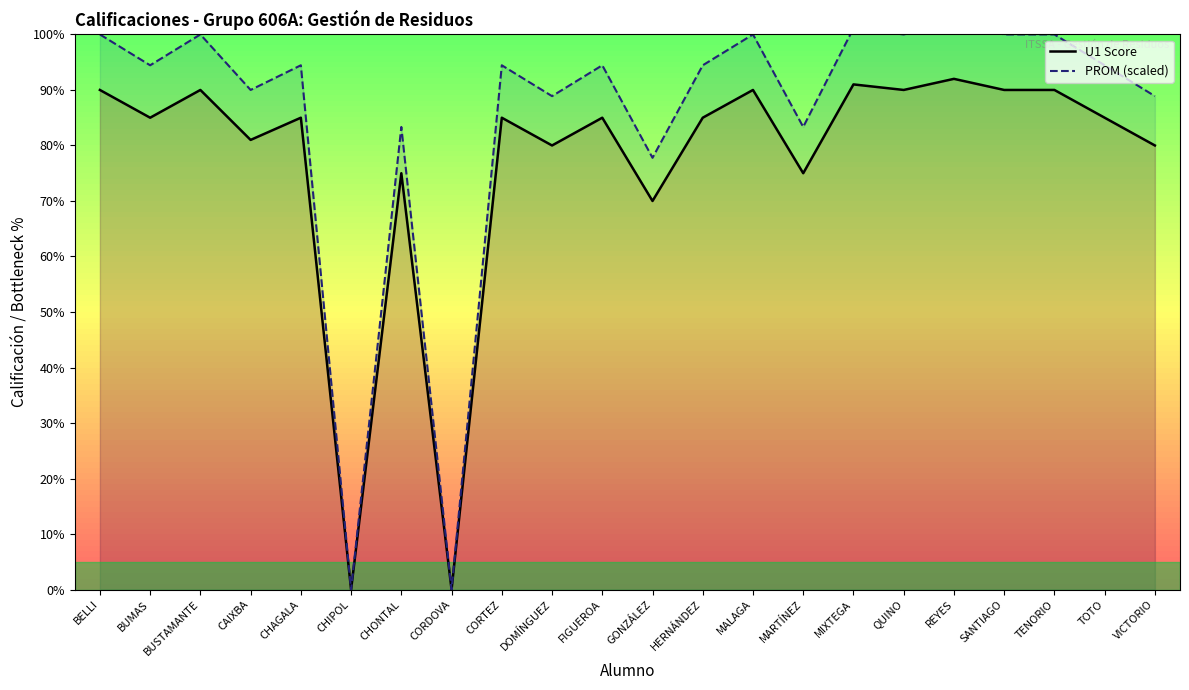

Reading right to left, transcribe all the data shown in this chart.

U1 Score: VICTORIO=80.0	TOTO=85.0	TENORIO=90.0	SANTIAGO=90.0	REYES=92.0	QUINO=90.0	MIXTEGA=91.0	MARTÍNEZ=75.0	MALAGA=90.0	HERNÁNDEZ=85.0	GONZÁLEZ=70.0	FIGUEROA=85.0	DOMÍNGUEZ=80.0	CORTEZ=85.0	CORDOVA=0.0	CHONTAL=75.0	CHIPOL=0.0	CHAGALA=85.0	CAIXBA=81.0	BUSTAMANTE=90.0	BUMAS=85.0	BELLI=90.0
PROM (scaled): VICTORIO=88.9	TOTO=94.4	TENORIO=100.0	SANTIAGO=100.0	REYES=102.2	QUINO=100.0	MIXTEGA=101.1	MARTÍNEZ=83.3	MALAGA=100.0	HERNÁNDEZ=94.4	GONZÁLEZ=77.8	FIGUEROA=94.4	DOMÍNGUEZ=88.9	CORTEZ=94.4	CORDOVA=0.0	CHONTAL=83.3	CHIPOL=0.0	CHAGALA=94.4	CAIXBA=90.0	BUSTAMANTE=100.0	BUMAS=94.4	BELLI=100.0